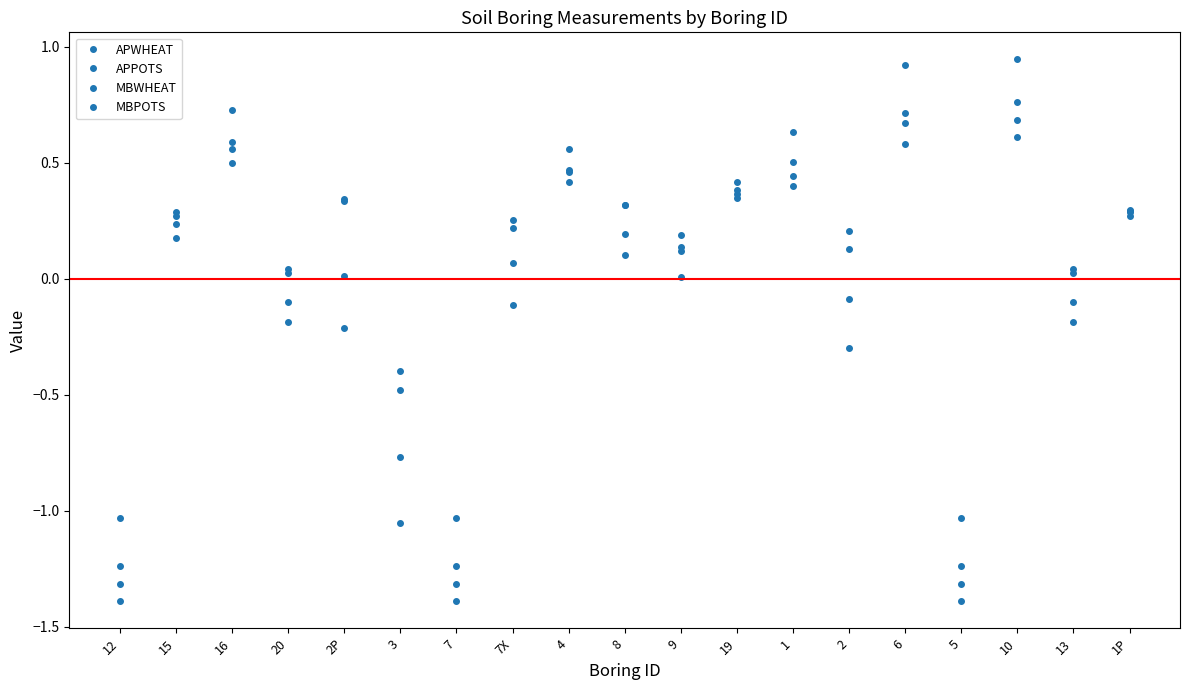

How many data points does each series have?

19